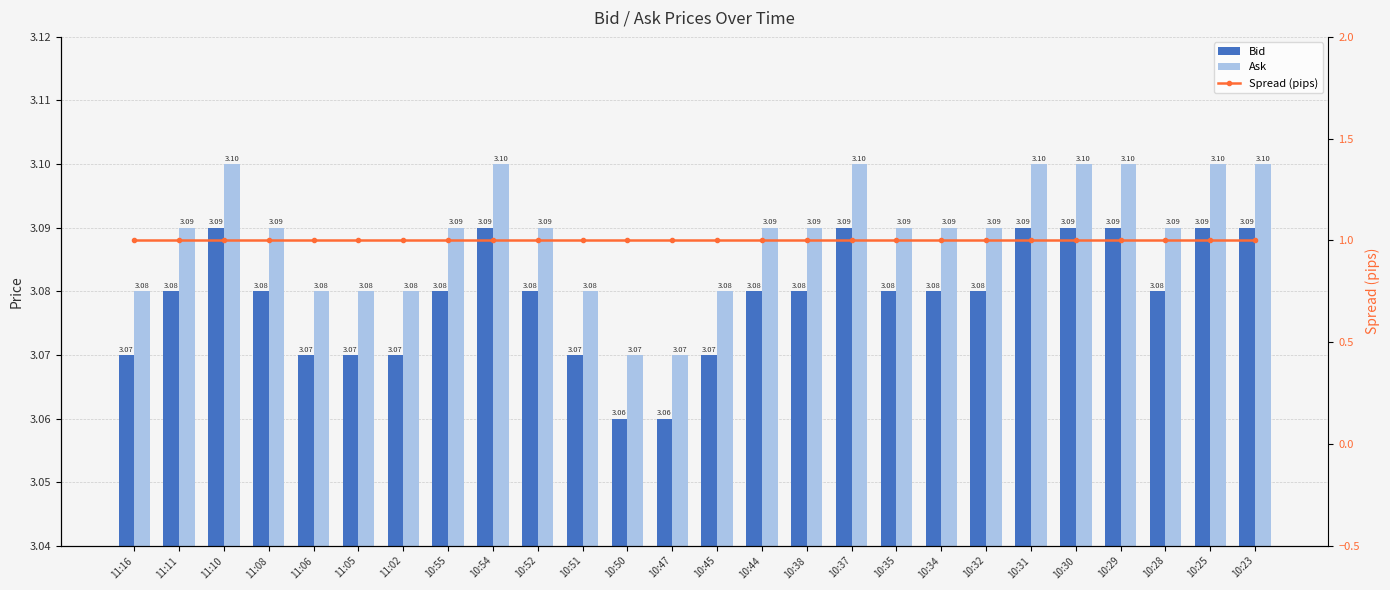

Count the Spread (pips) values in the range 0 to 1.

12